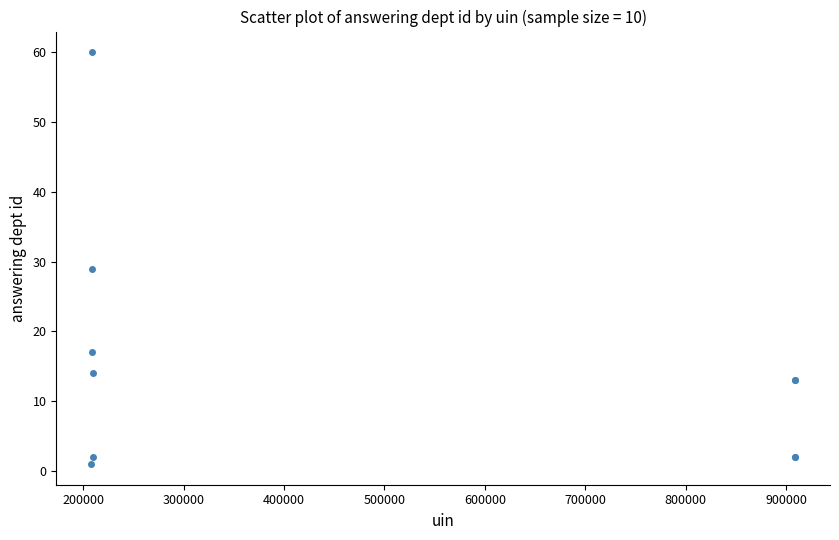

What Y value in the scatter plot is closest to 30?

29